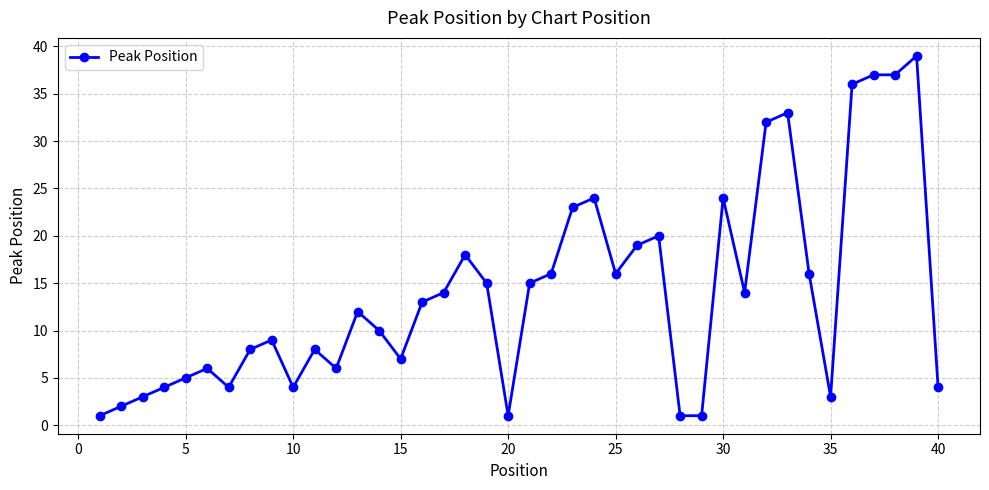

What is the value of the 35th point from the left?

3